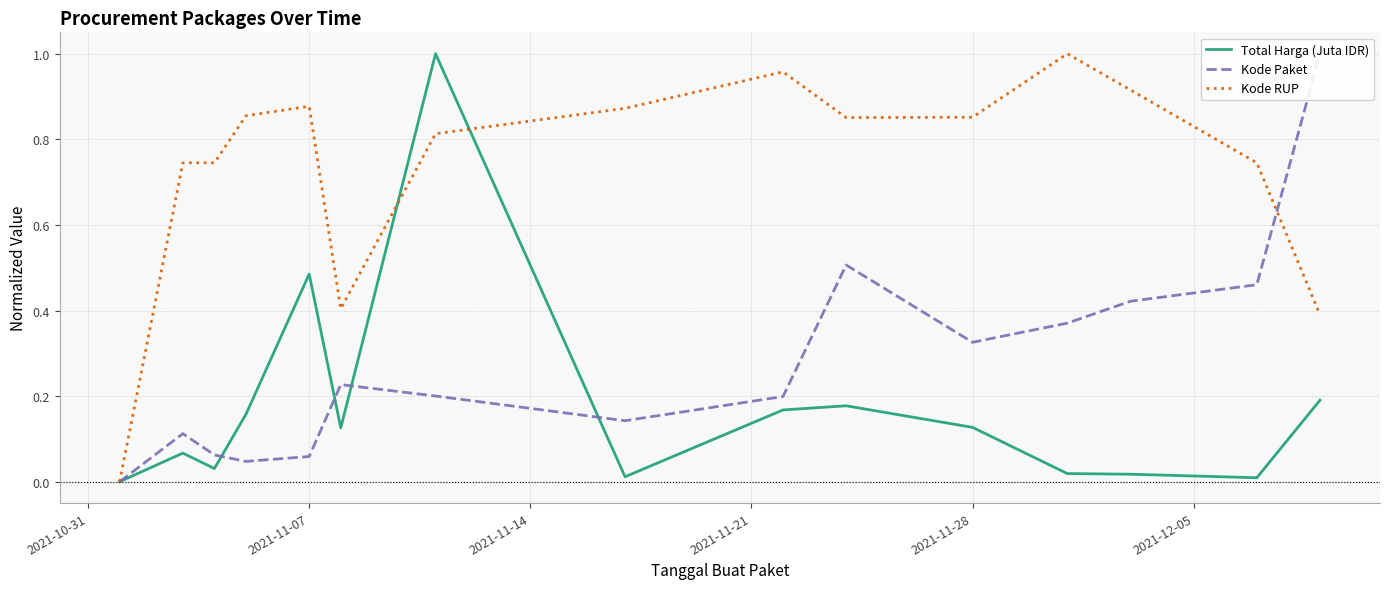

Is the value of Kode RUP at 2021-10-31 greater than the value of Total Harga (Juta IDR) at 7?

No